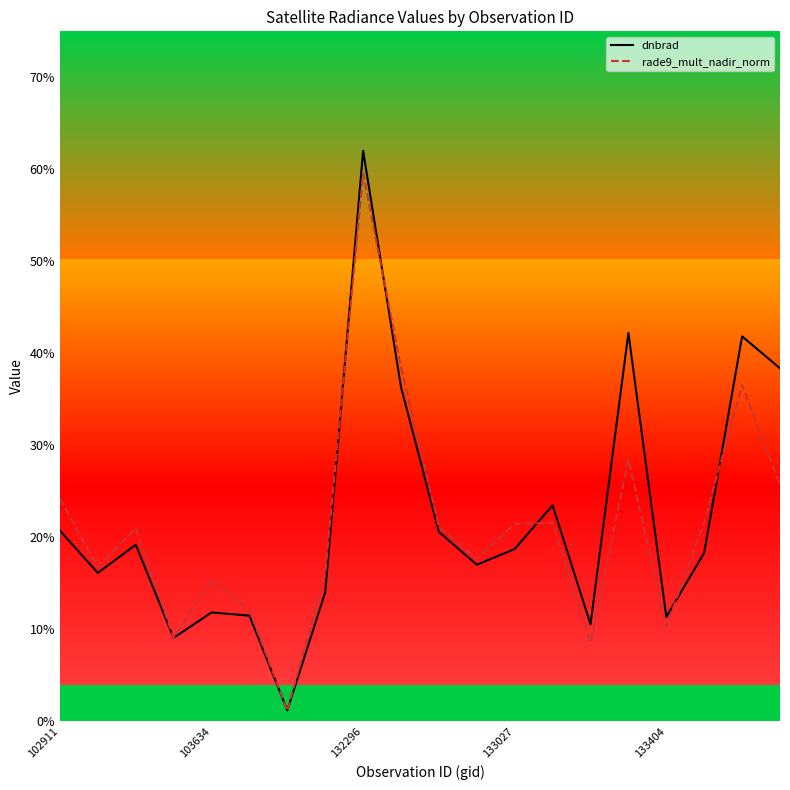

Which series has the largest total across all categories?

dnbrad